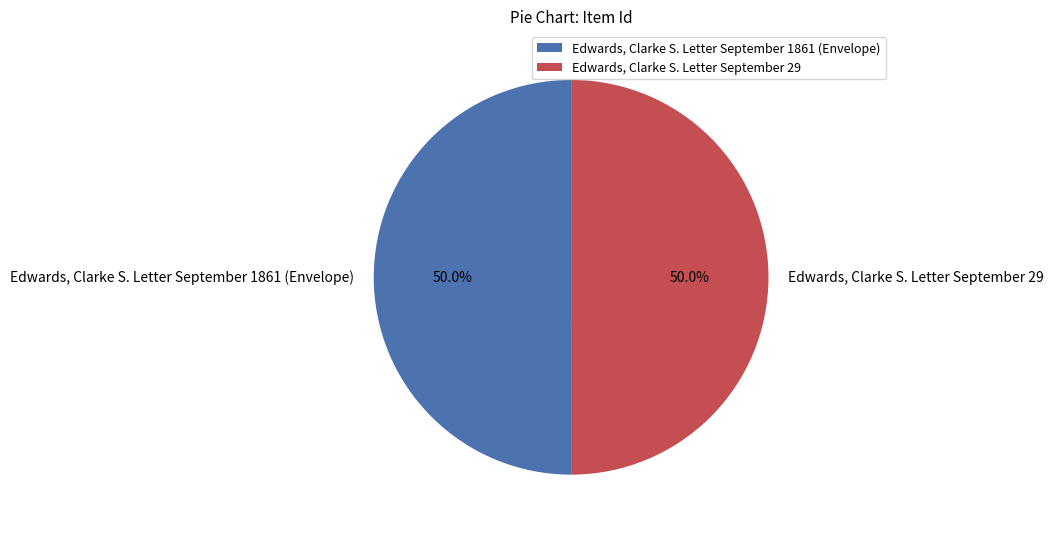

The Edwards, Clarke S. Letter September 1861 (Envelope) slice represents 56% of the pie. True or false?

False